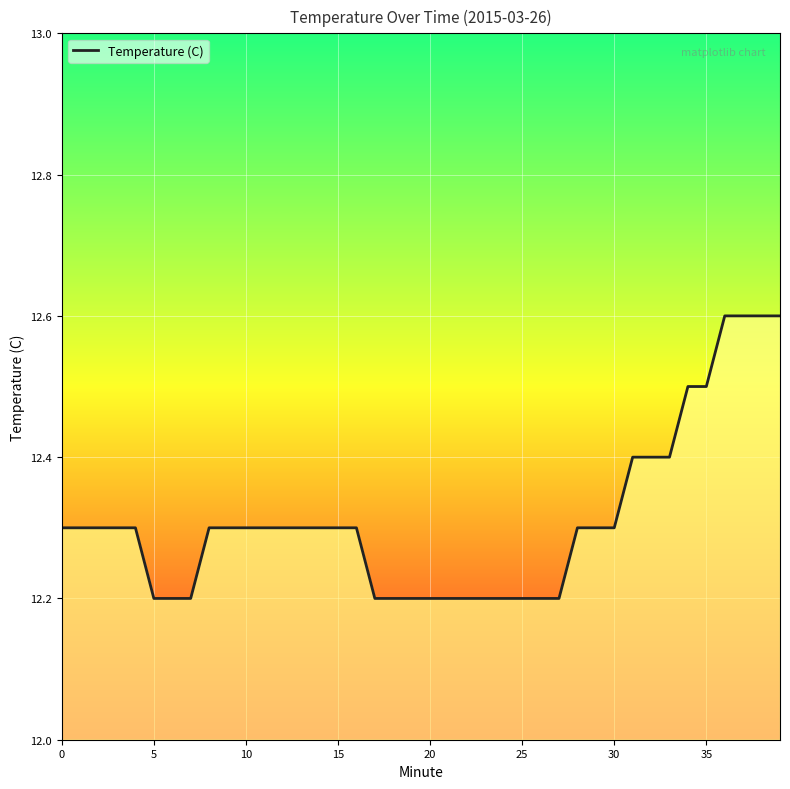

What is the minimum value shown in the chart?

12.2